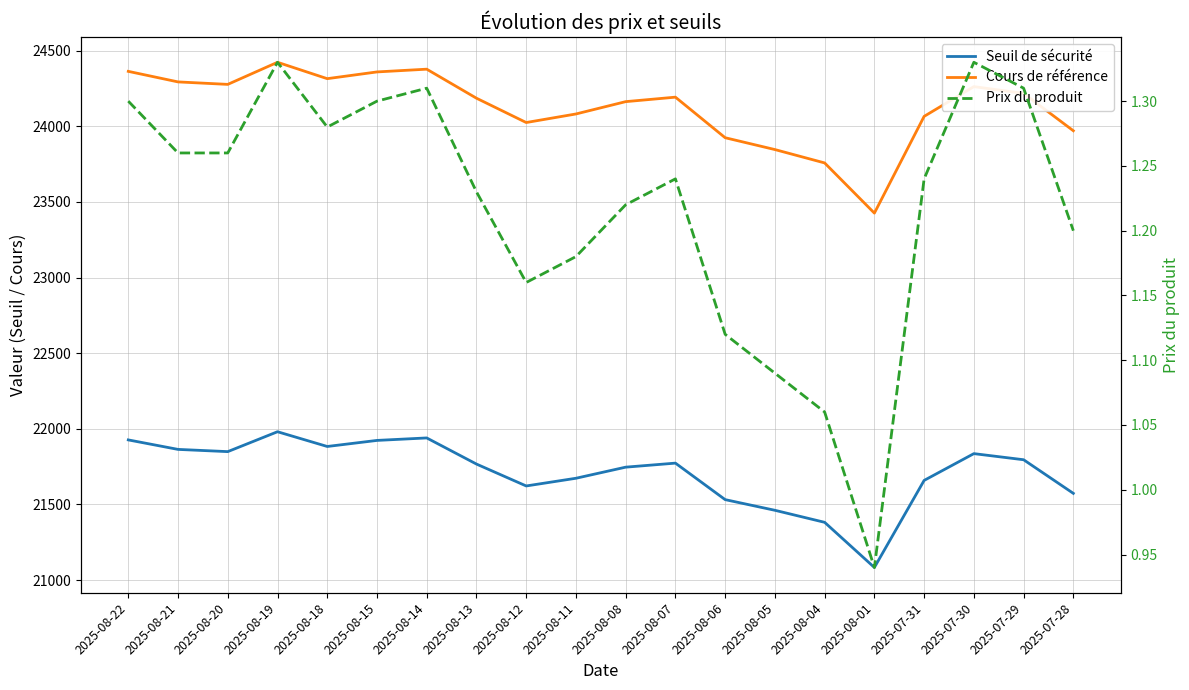

The Seuil de sécurité series shows 8175.9 at 2025-07-29. True or false?

False